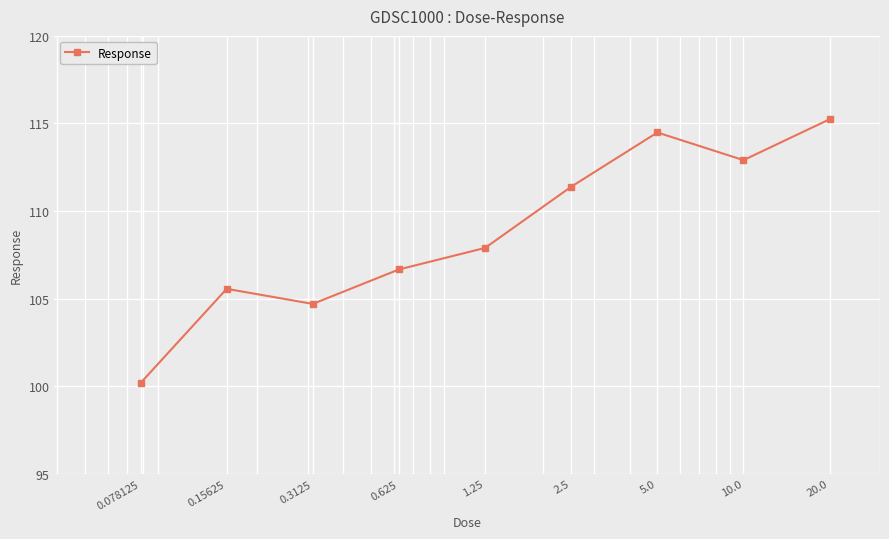

What is the value of the 6th point from the left?

111.4